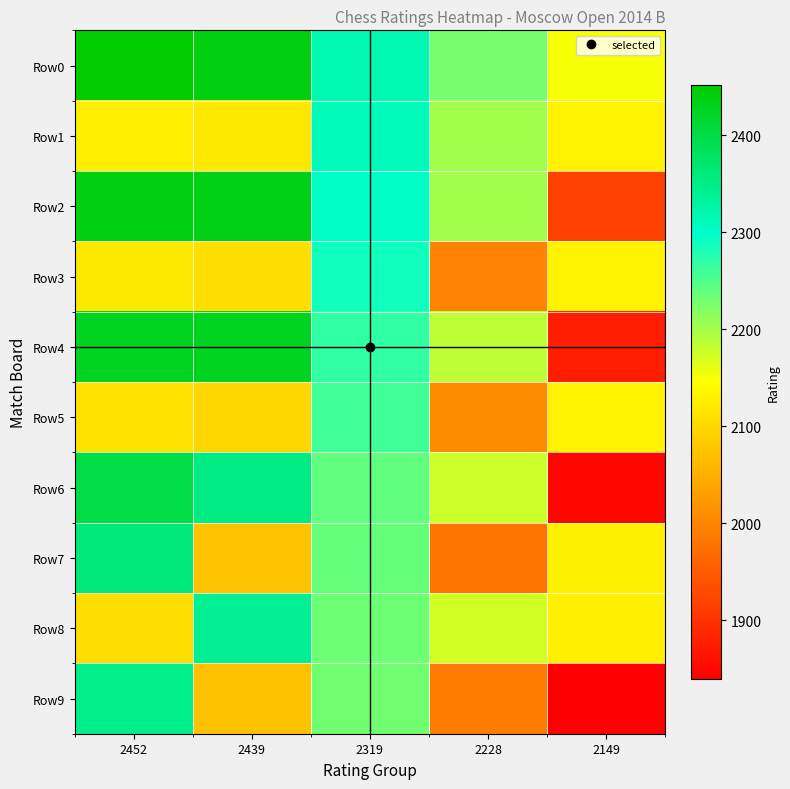

Count the number of data series in this chart.

10